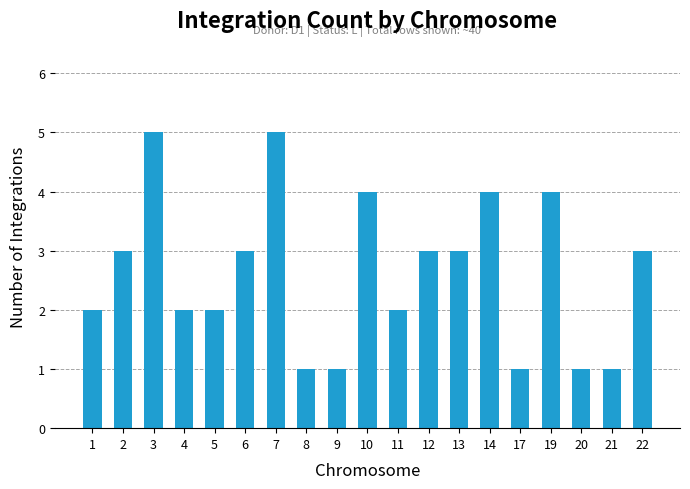

What is the sum of all values?

50